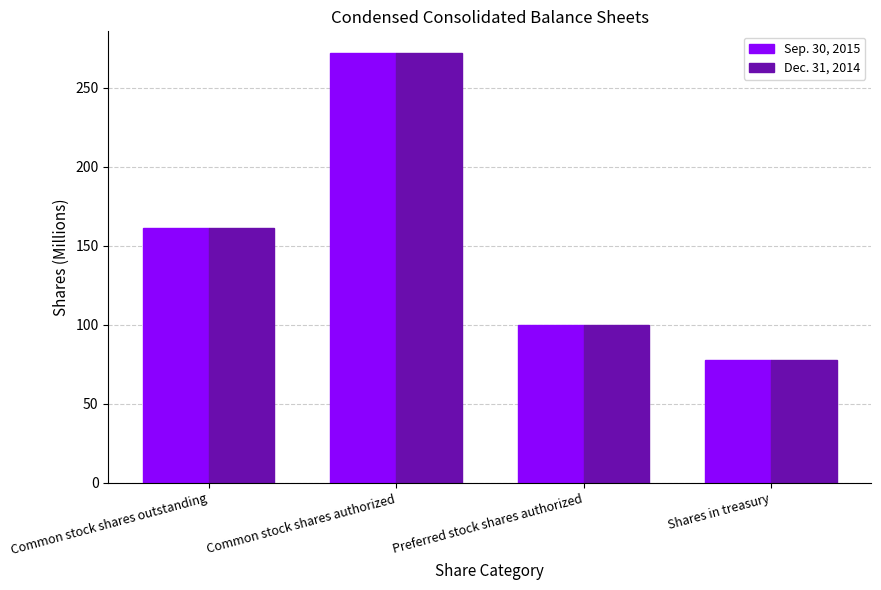

True or false: Dec. 31, 2014 has a value of 272.0 at Common stock shares authorized.

True